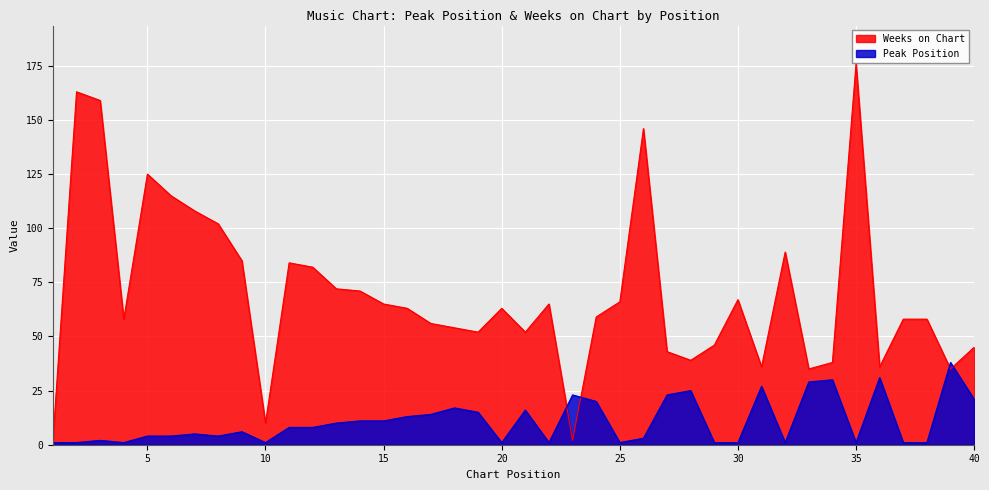

Count the number of categories in the chart.

40